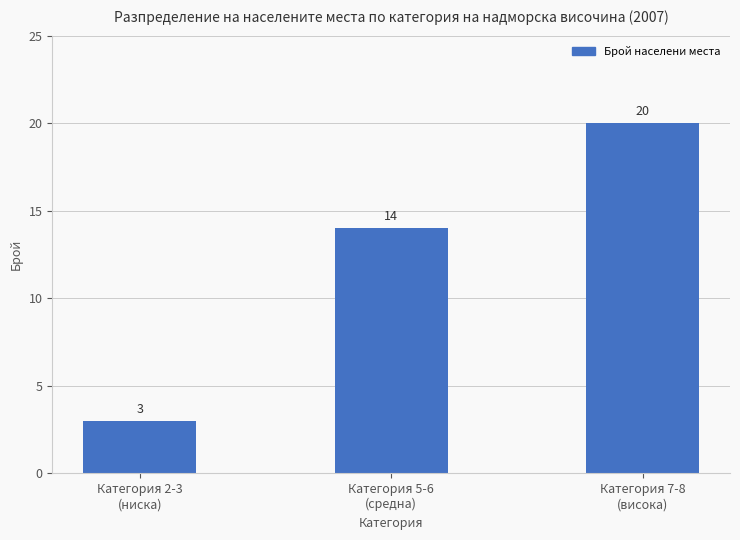

Where is the data nearest to the value 11?

Категория 5-6
(средна)